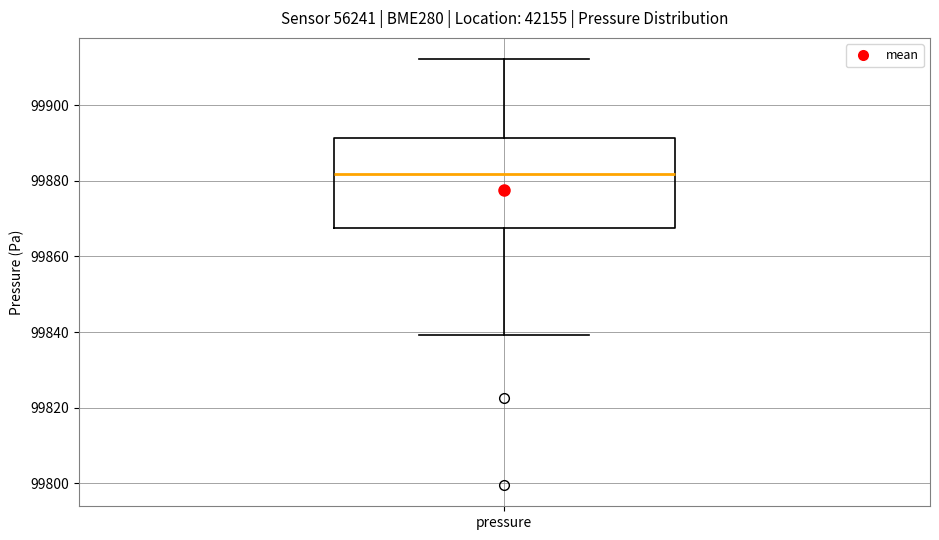

Where is the upper edge of the box for pressure on the y-axis? The values are not printed on the chart, so give them approximately, as read against the axis.

99892